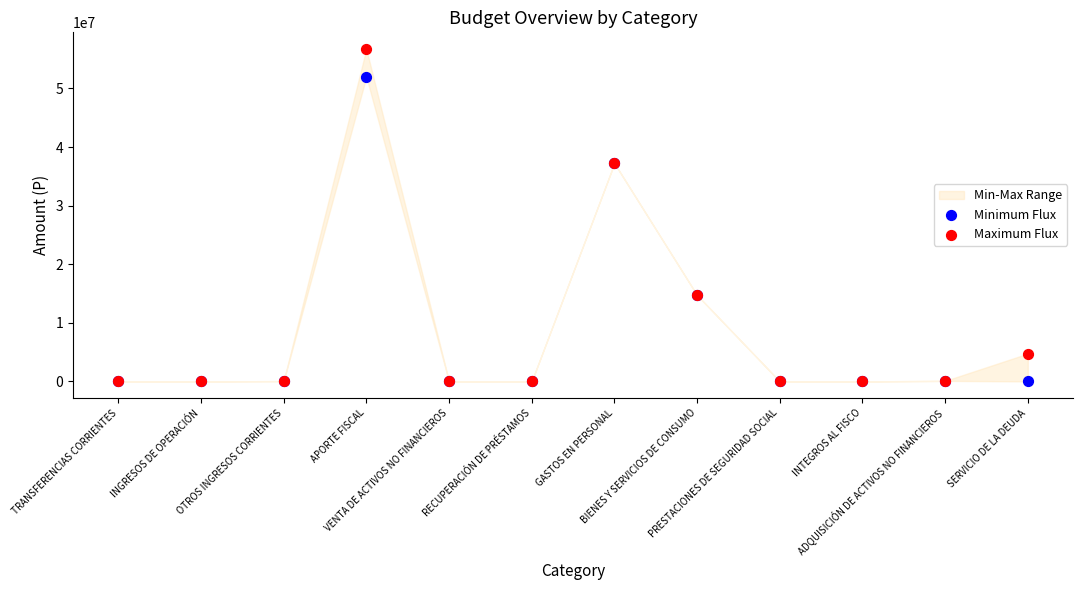

Which series contains the lowest Y value?

Minimum Flux